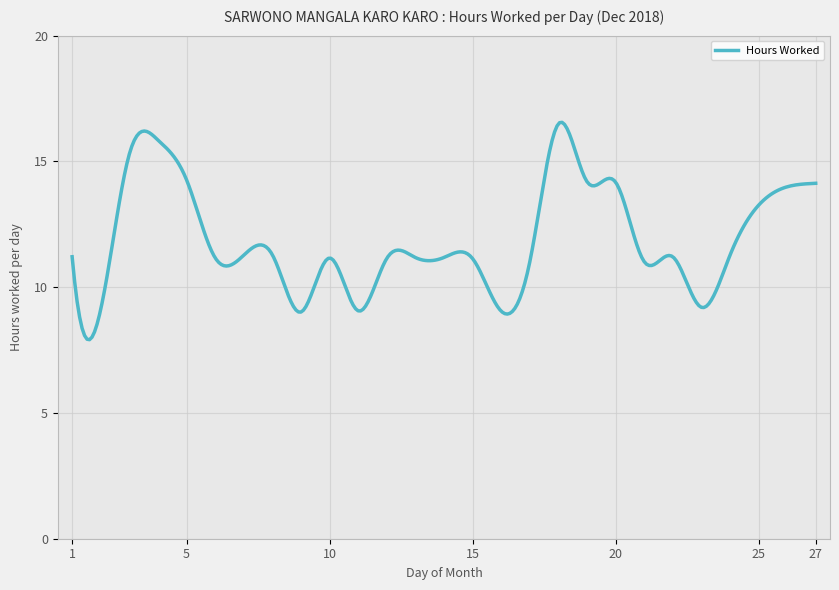

What is the minimum value shown in the chart?

7.9